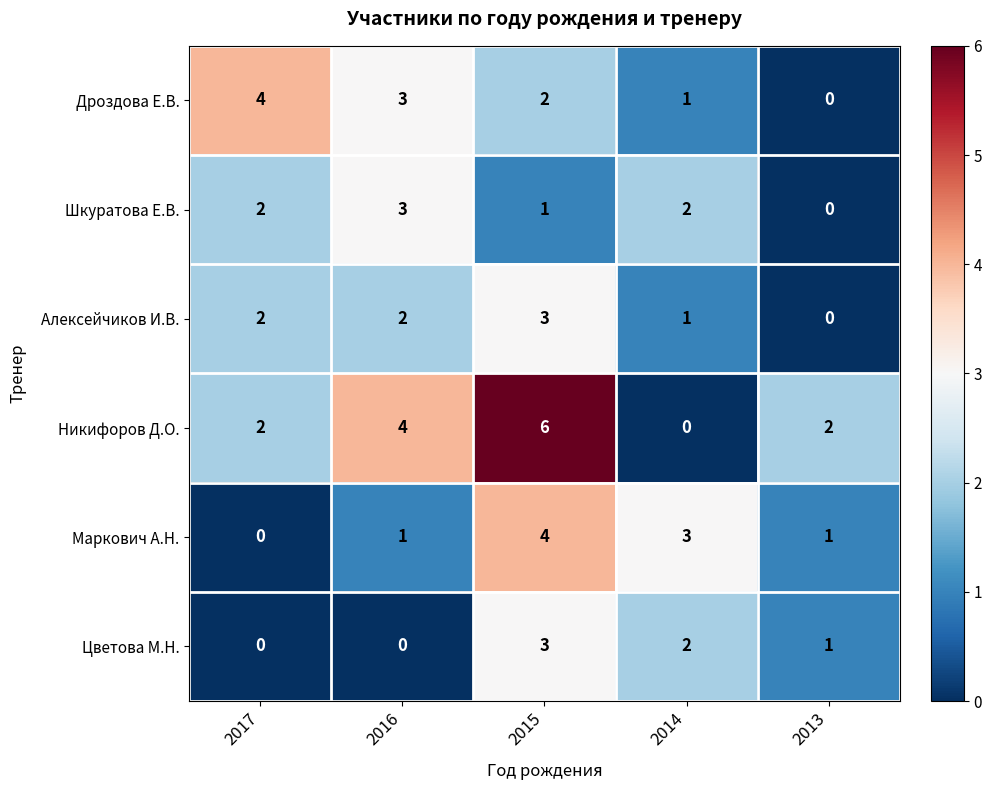

At which label does Дроздова Е.В. reach its peak?

2017